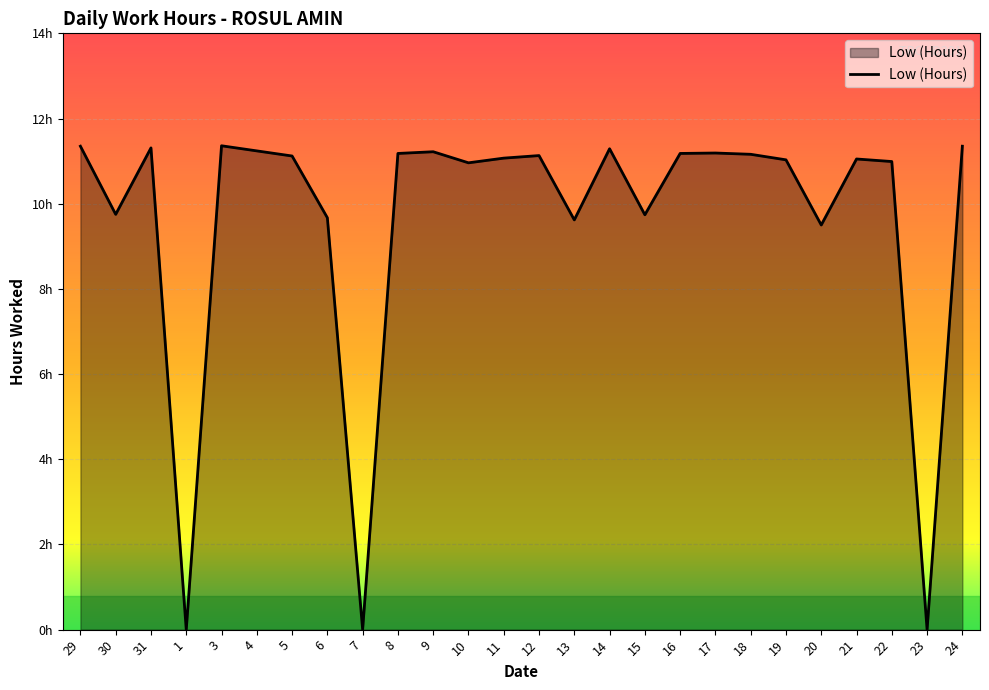

What is the sum of all values?

249.5